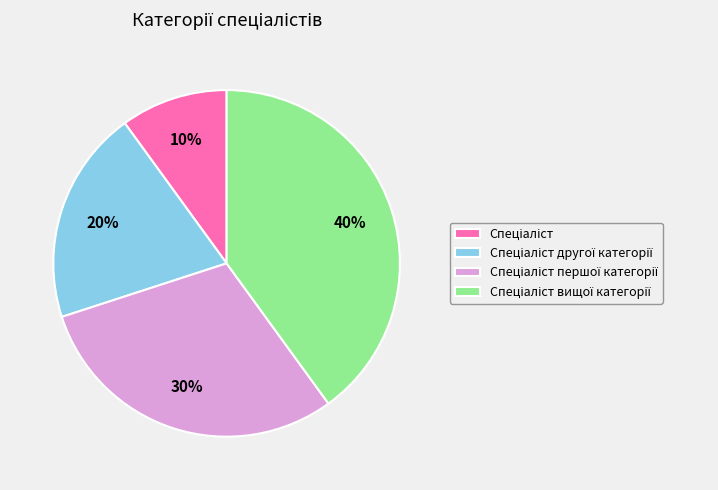

To the nearest percent, what is the average slice percentage?

25%